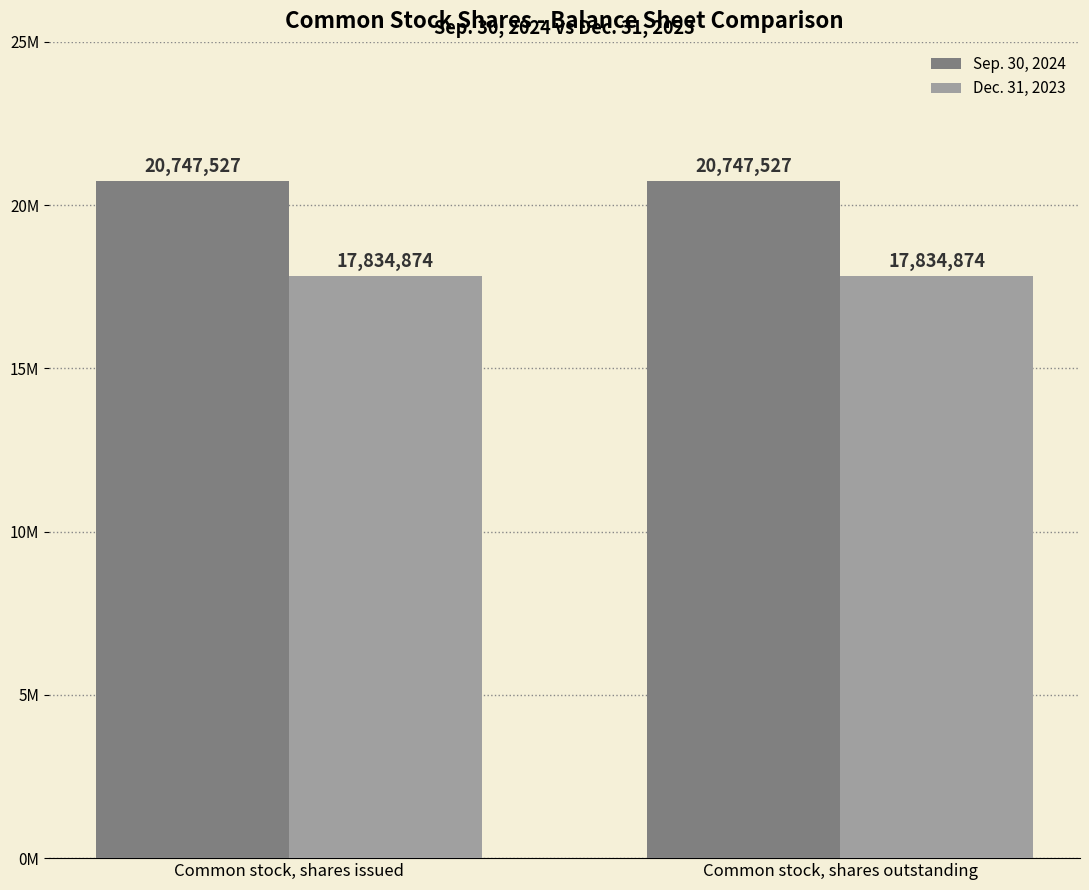

Reading right to left, what are all the values shown in this chart?

Sep. 30, 2024: Common stock, shares outstanding=20747527	Common stock, shares issued=20747527
Dec. 31, 2023: Common stock, shares outstanding=17834874	Common stock, shares issued=17834874